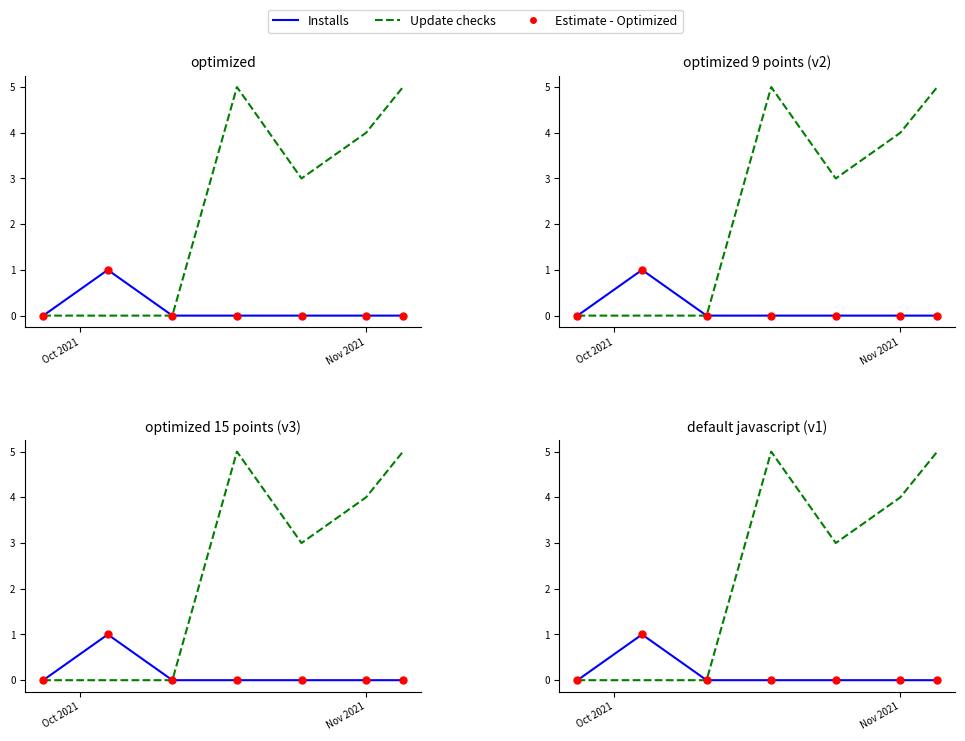

Which series has the largest total across all categories?

Update checks